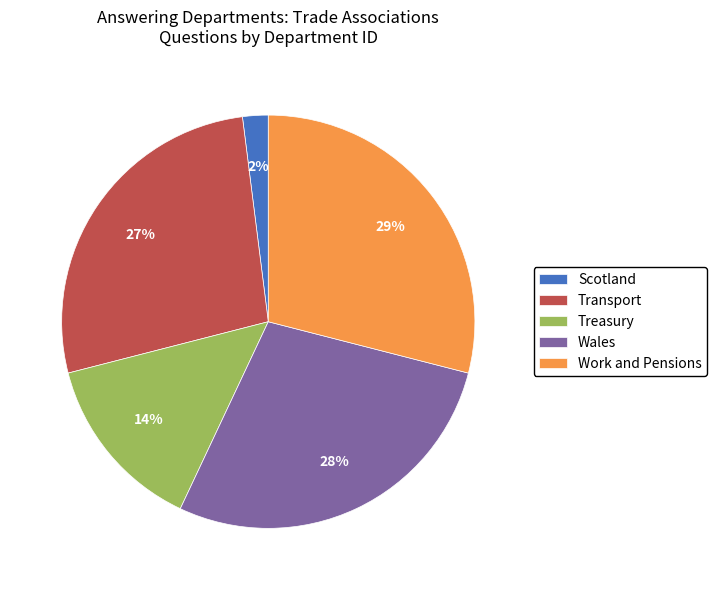

What is the ratio of the value at Work and Pensions to the value at Transport?

1.1